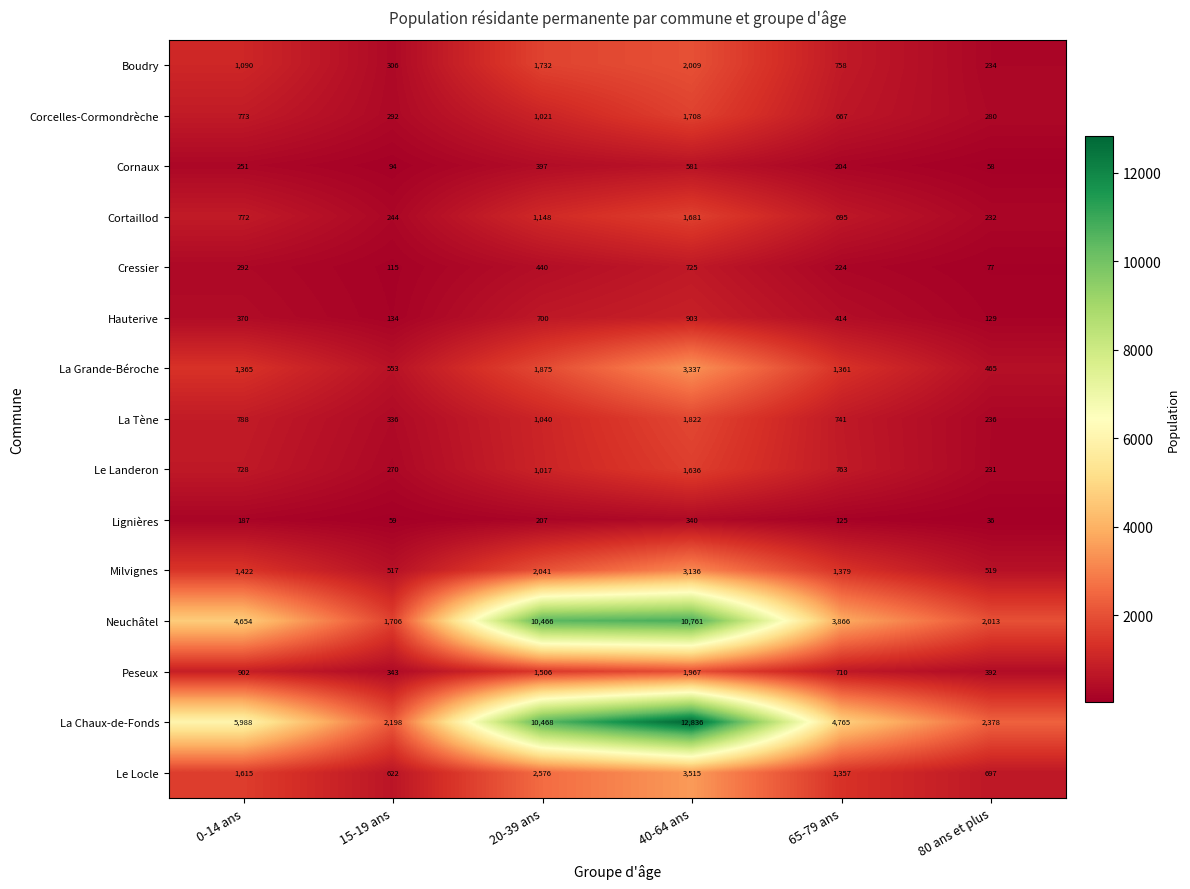

What is the total value across all series at 15-19 ans?

7789